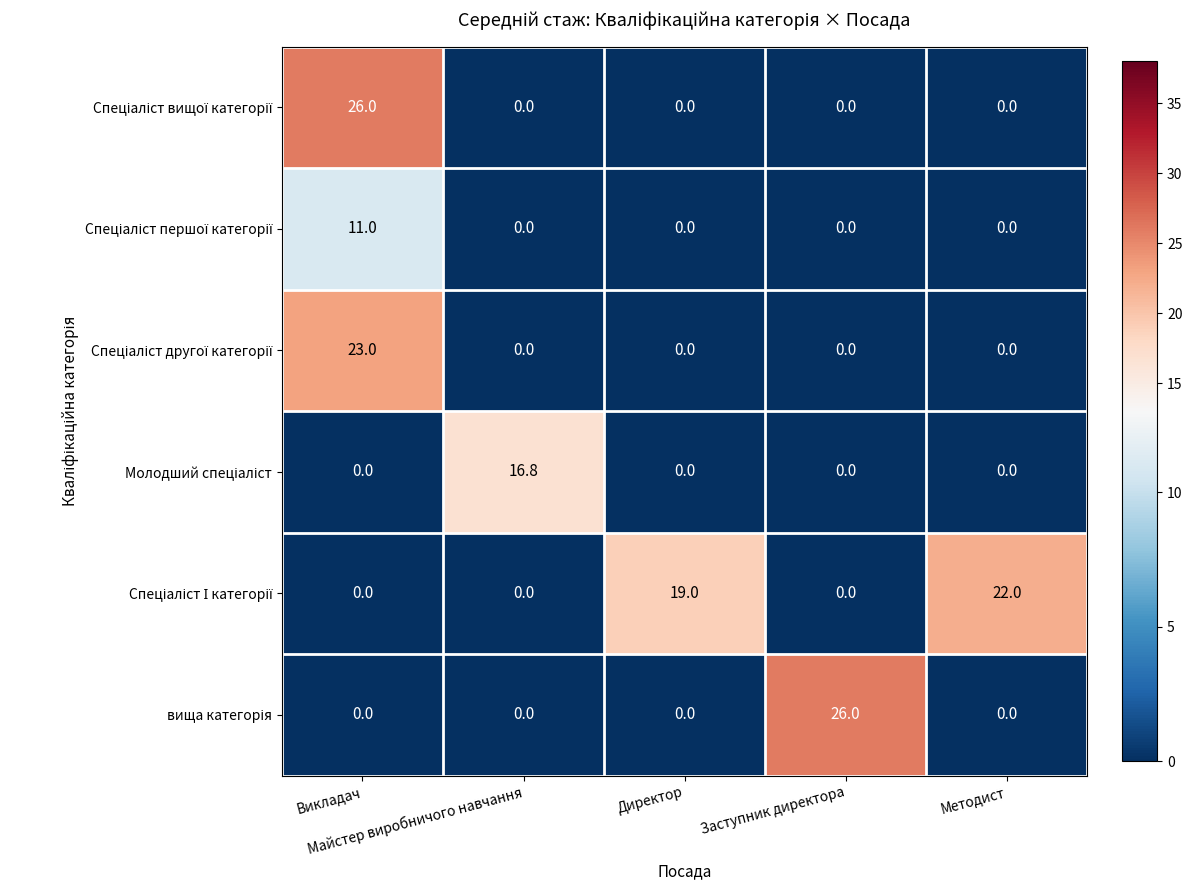

At how many categories does at least one series exceed 12?

5